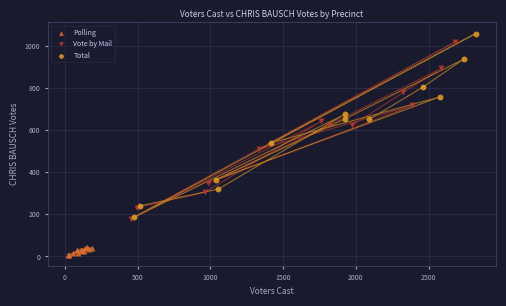

Which series has the largest Y range (max minus min)?

Total